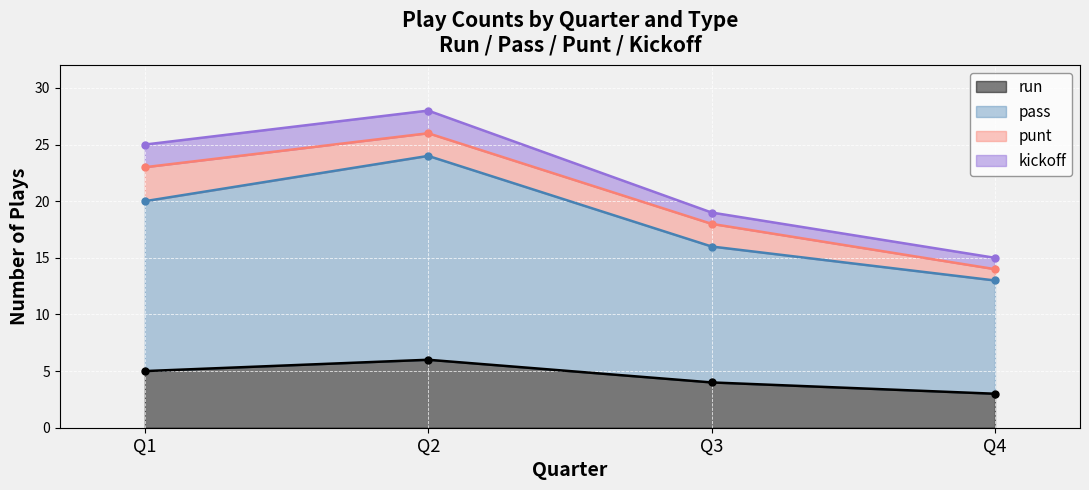

What is the difference between the second highest and second lowest values in the pass series?

4